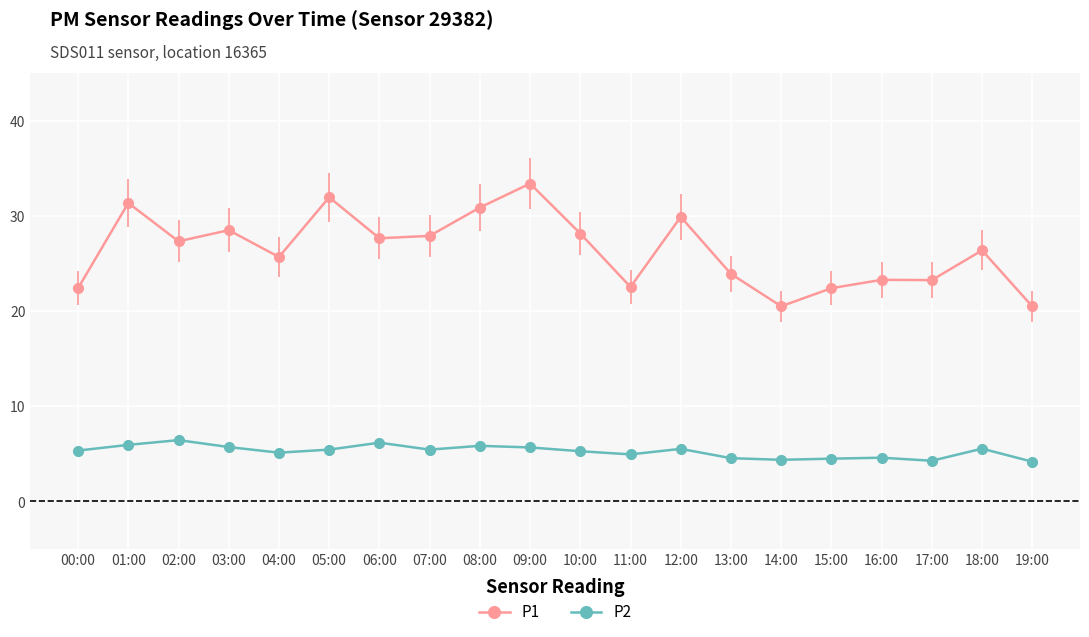

What is the sum of the P2 values at 15:00 and 12:00?

10.0